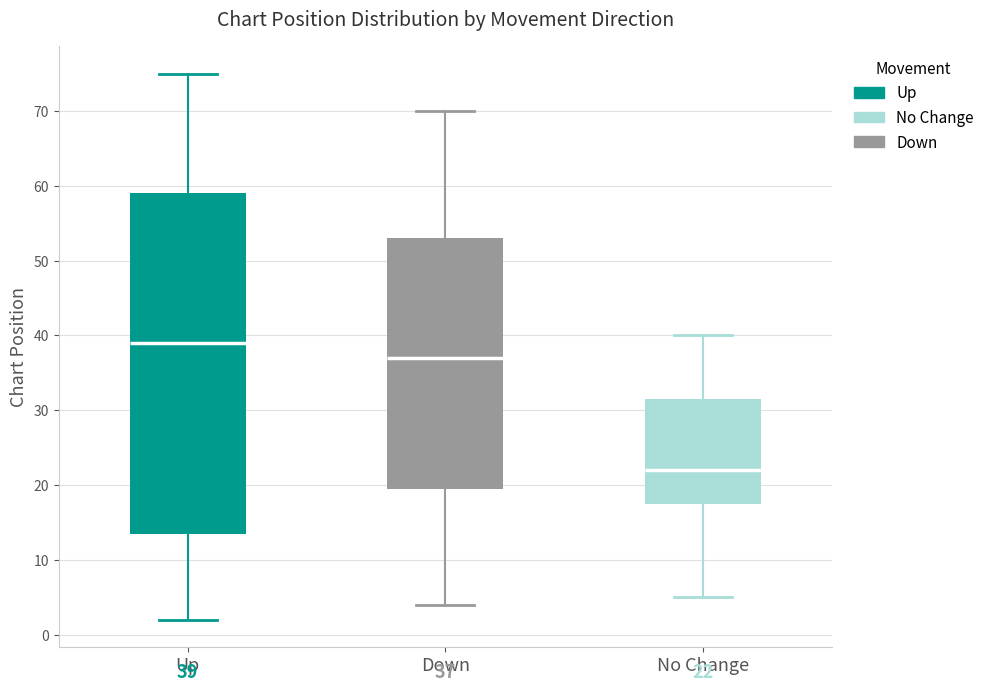

Which box has the lowest median line?

No Change